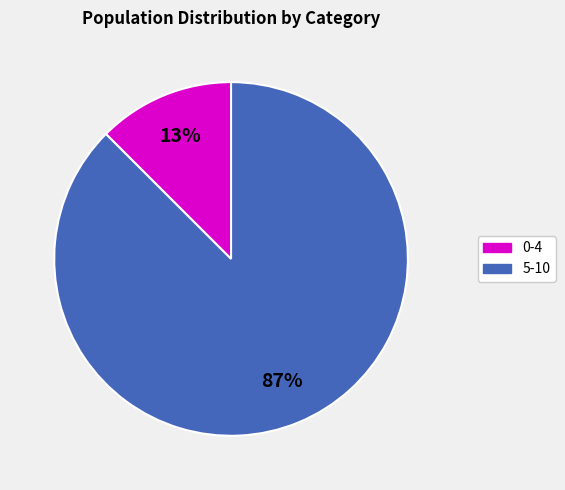

Is there a majority slice in this chart?

Yes